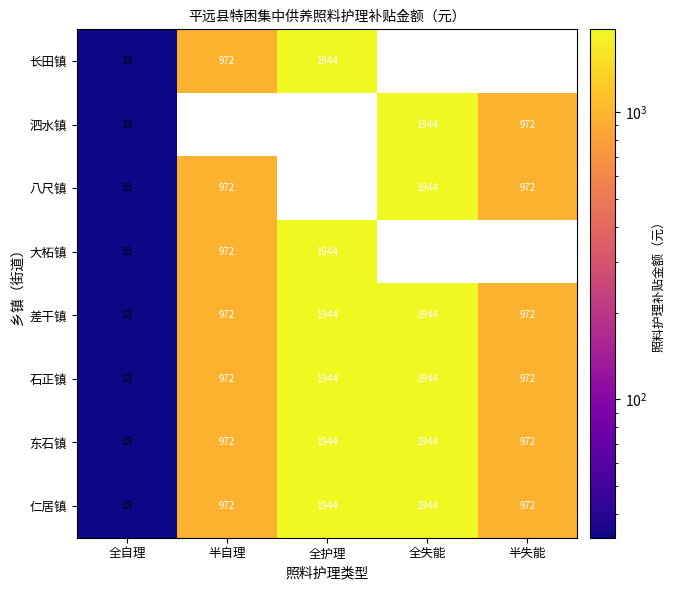

At which label does 仁居镇 reach its minimum?

全自理